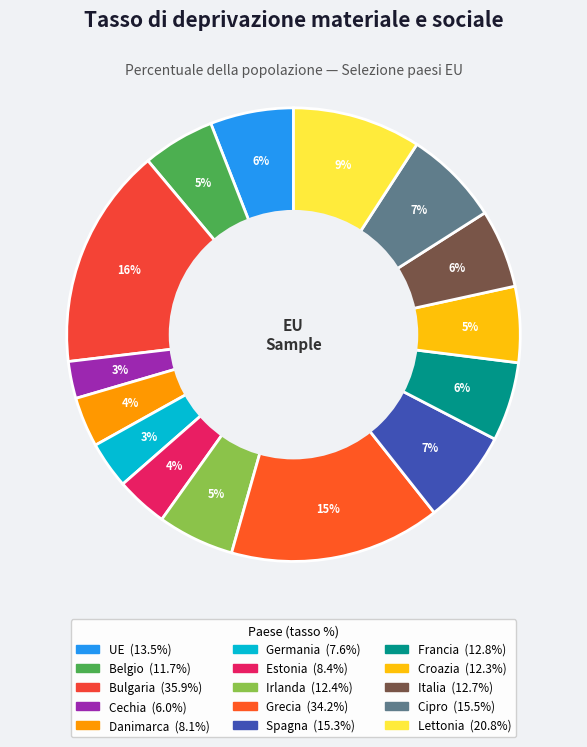

Is there any slice that represents more than half of the pie?

No